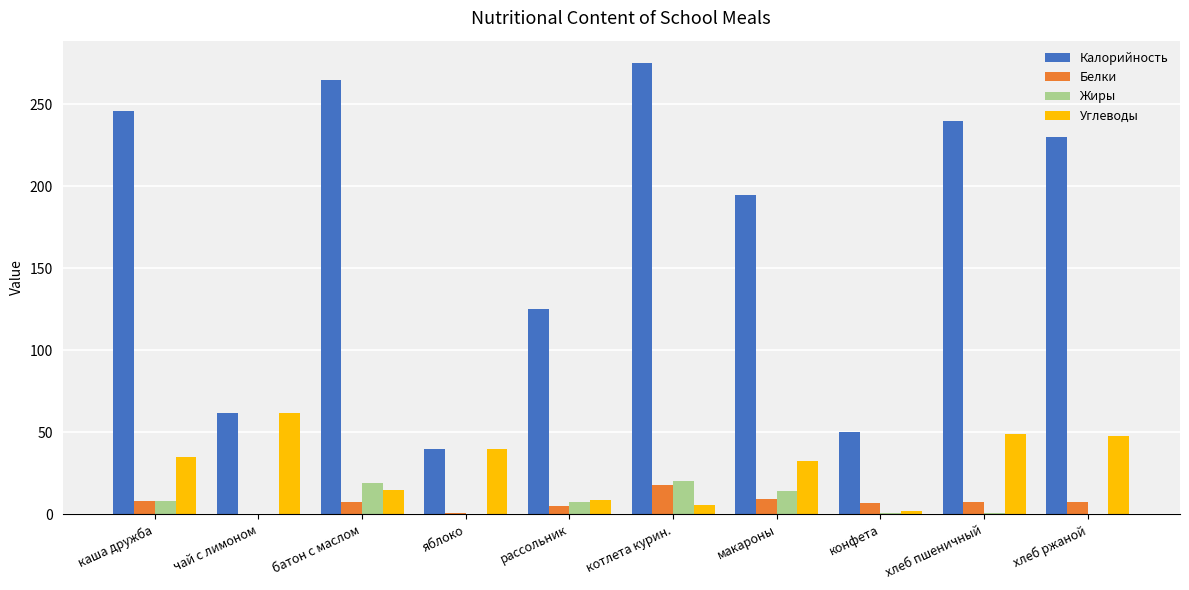

What is the total value across all series at каша дружба?

297.3